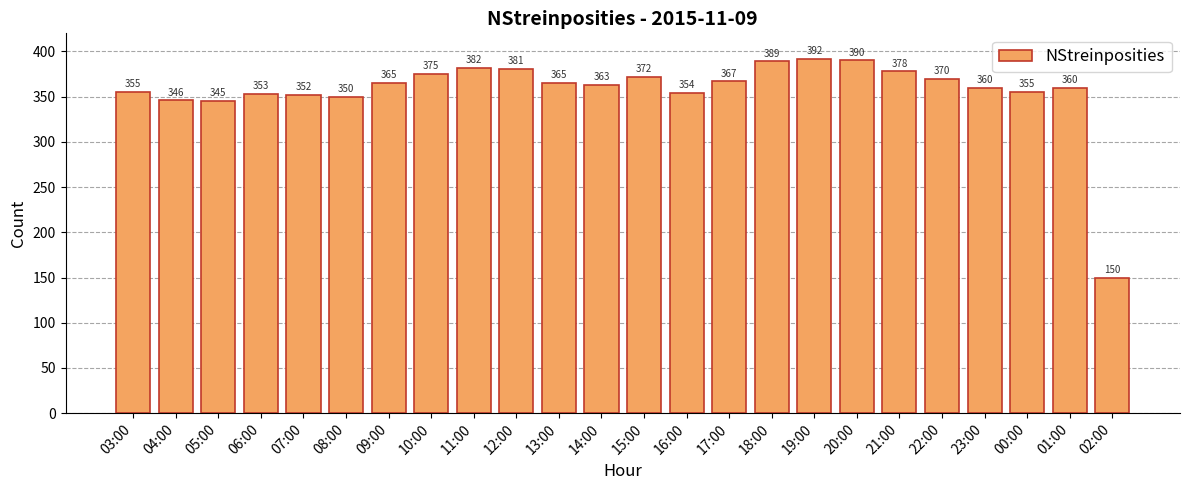

How many bars are there in total?

24